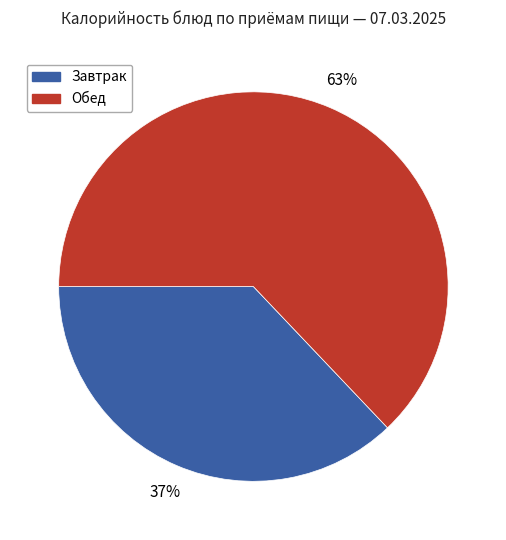

How many slices are in this pie chart?

2